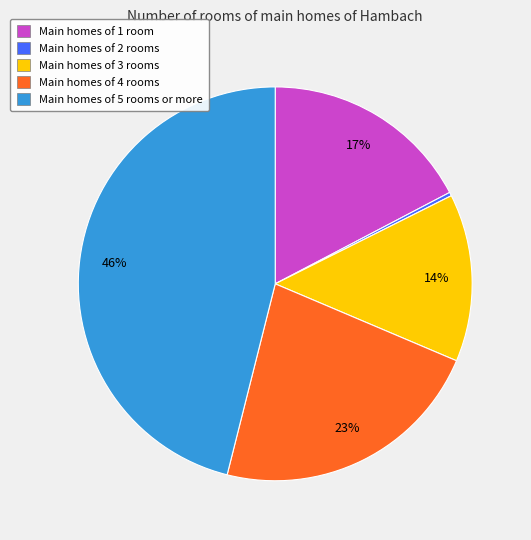

To the nearest percent, what is the combined percentage of Main homes of 4 rooms and Main homes of 1 room?

40%